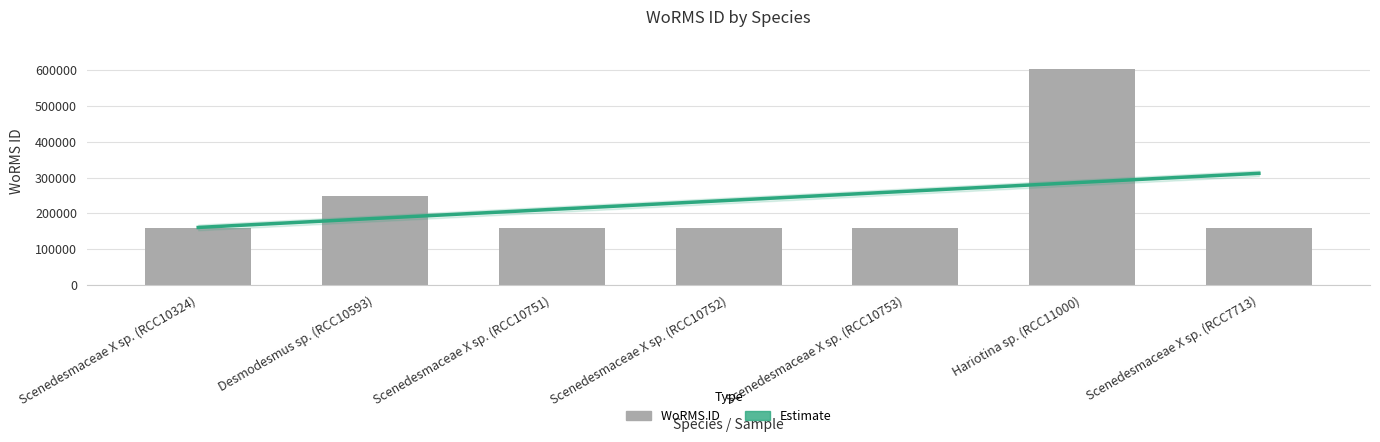

Rank the categories by value from lowest to highest.

Scenedesmaceae X sp. (RCC10324), Scenedesmaceae X sp. (RCC10751), Scenedesmaceae X sp. (RCC10752), Scenedesmaceae X sp. (RCC10753), Scenedesmaceae X sp. (RCC7713), Desmodesmus sp. (RCC10593), Hariotina sp. (RCC11000)